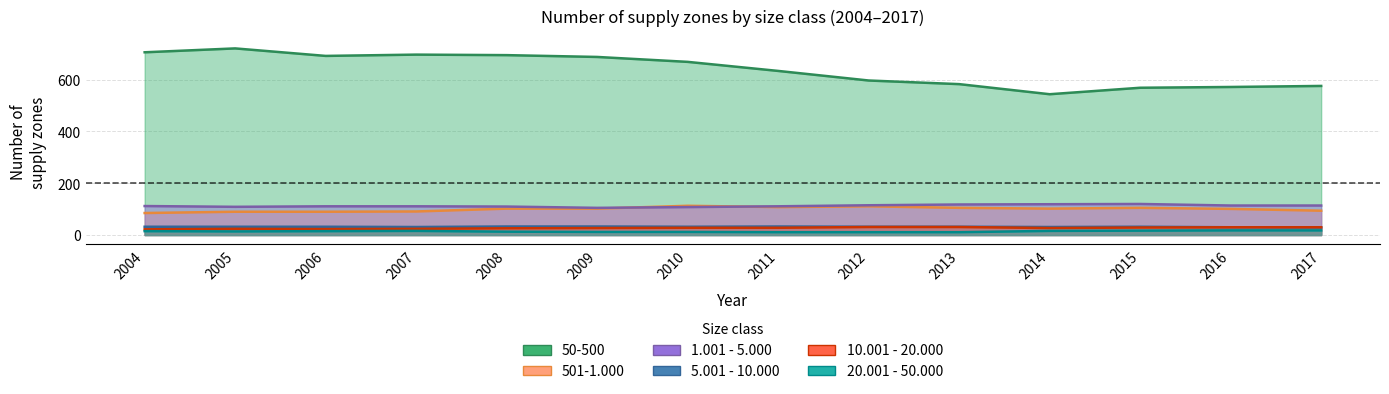

True or false: 10.001 - 20.000 and 1.001 - 5.000 intersect in this chart.

False